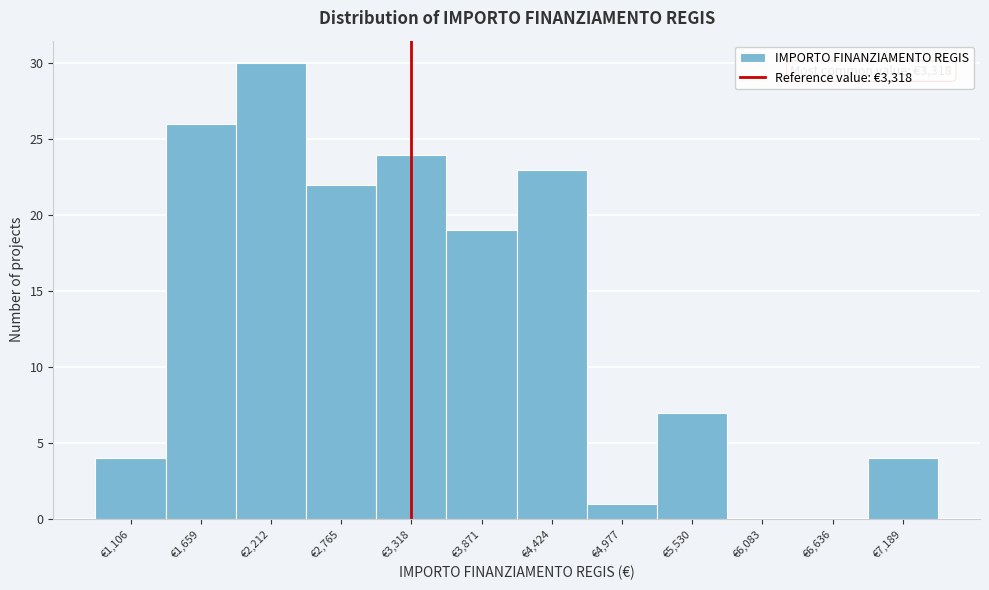

Over which range of the x-axis is the bar tallest?

1900 to 2500